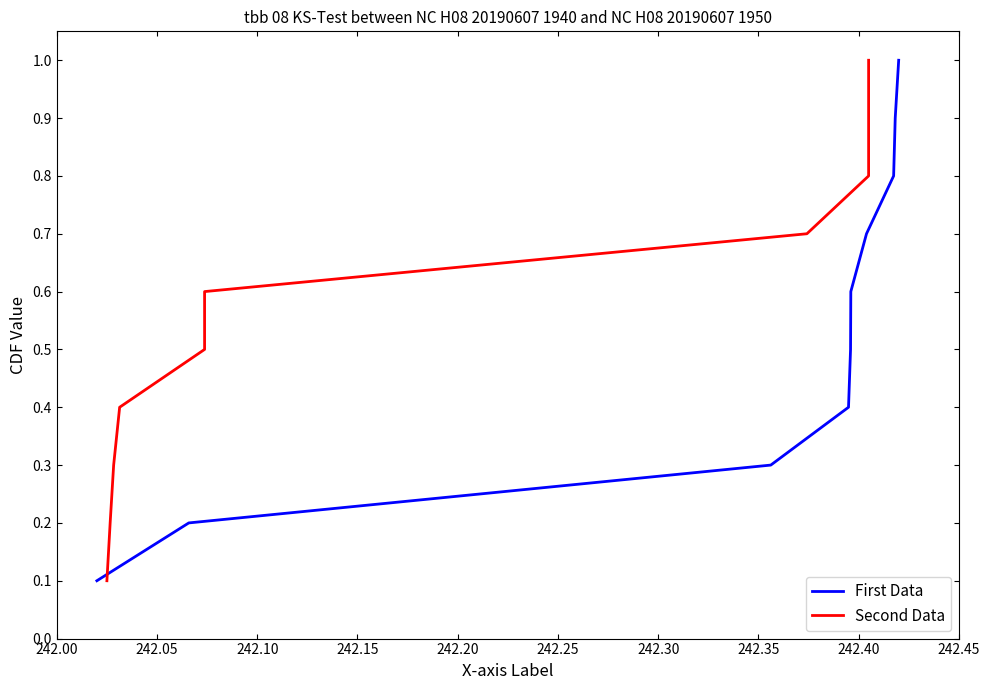

What is the difference between the second highest and minimum values in the First Data series?

0.8